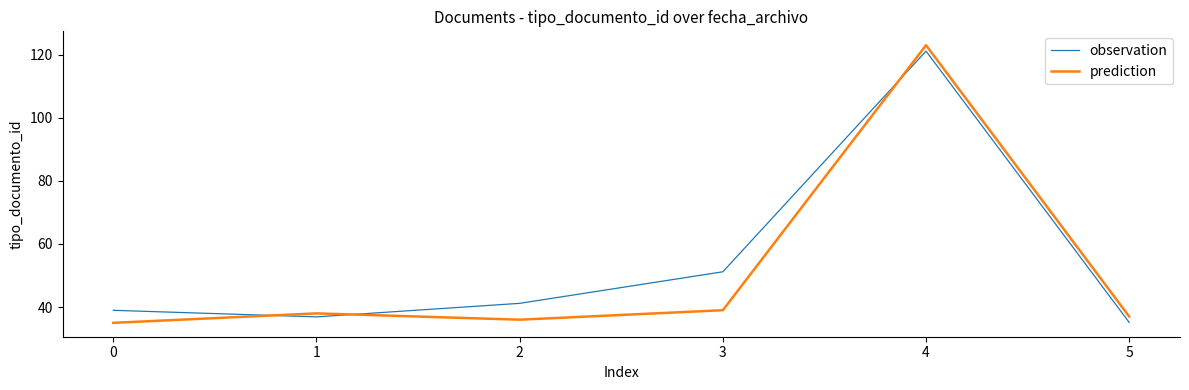

What is the highest value of the prediction series?

123.0